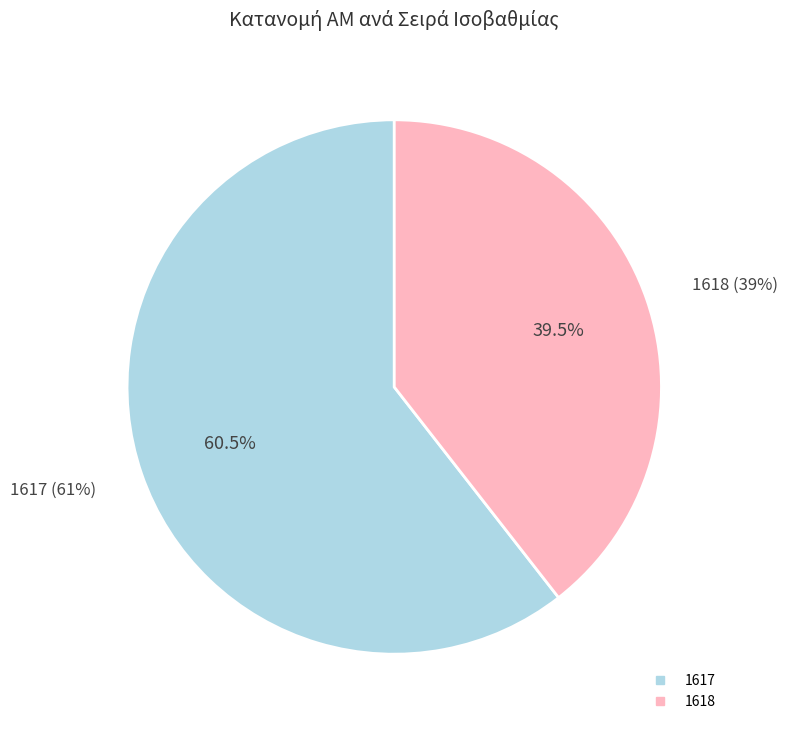

To the nearest percent, what is the difference between the 1617 and 1618 slice percentages?

21%